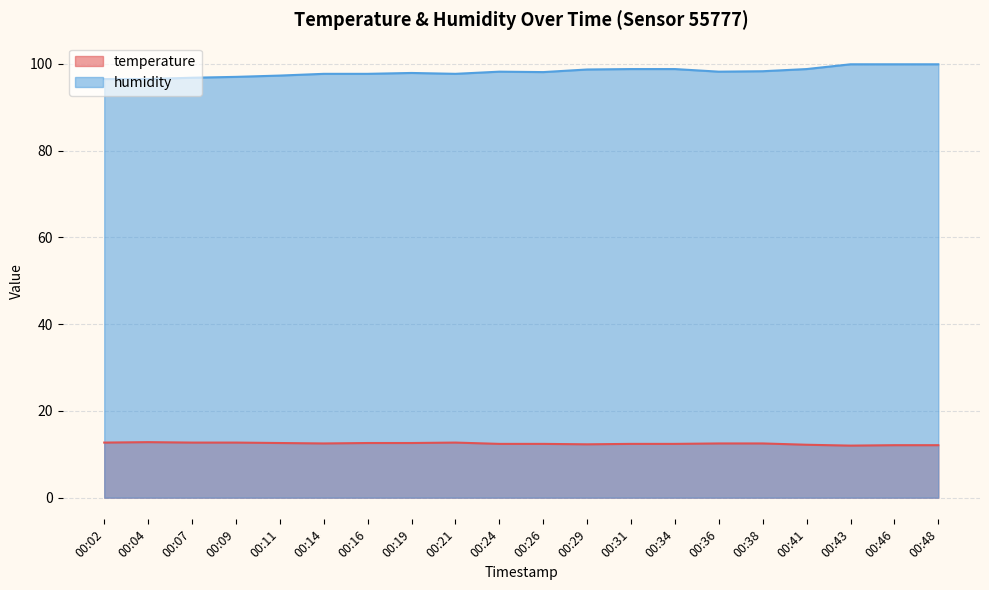

Where is temperature nearest to the value 12?

00:43